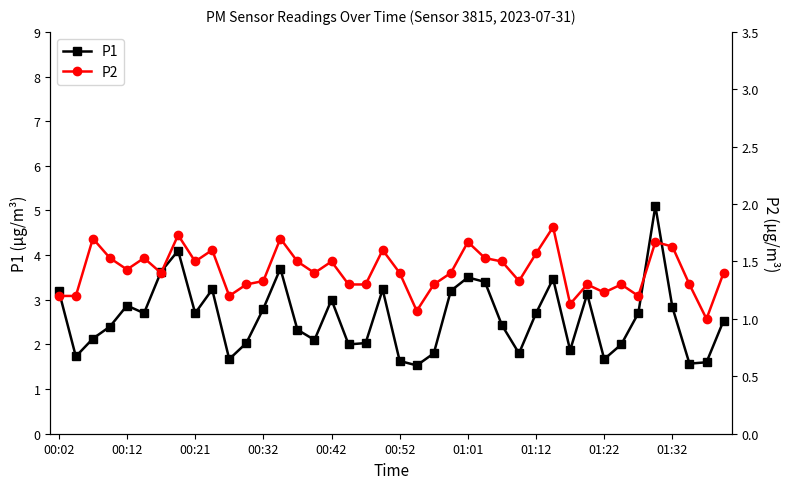

What are all the series names shown in the legend?

P1, P2